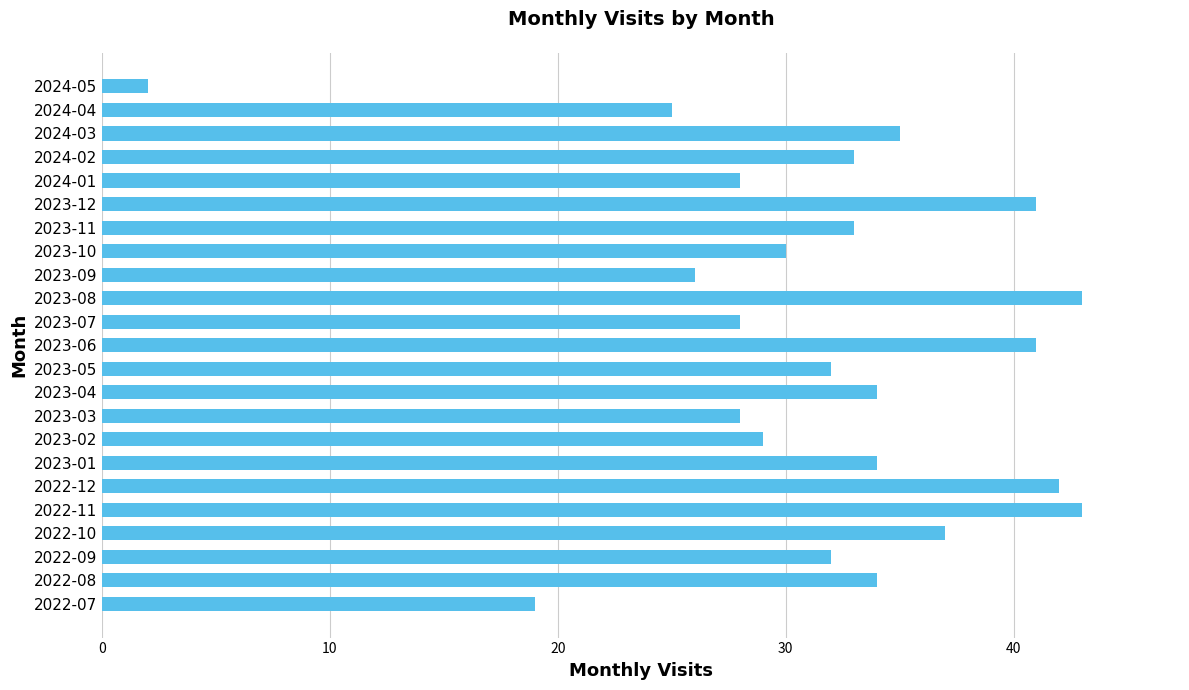

The chart shows a value of 34 at 2022-08. True or false?

True